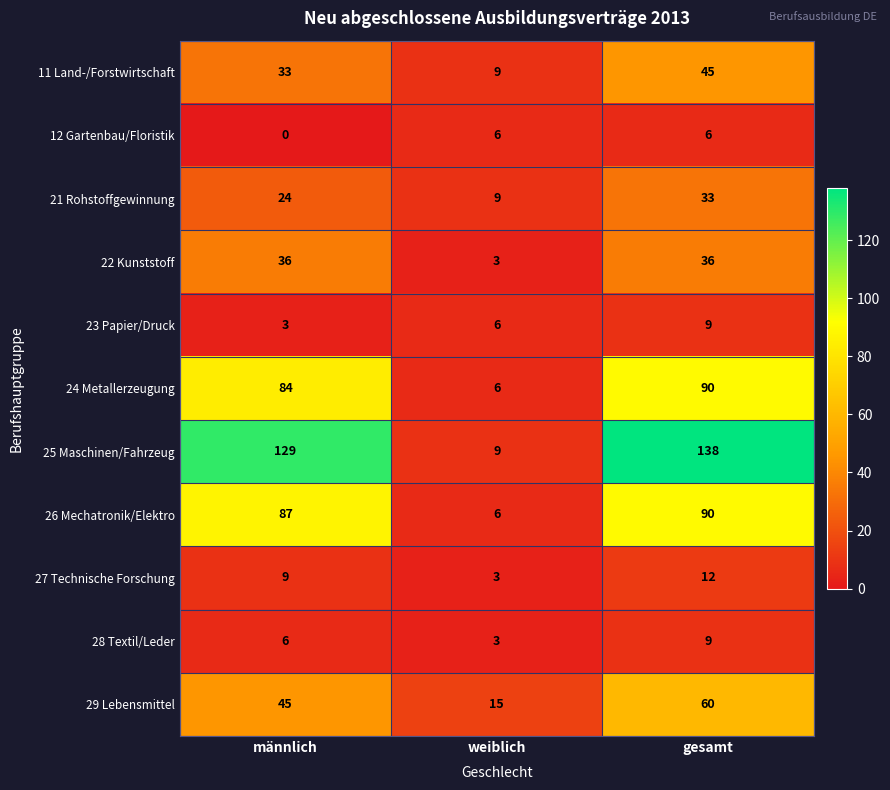

How many data points in 22 Kunststoff are less than 36?

1